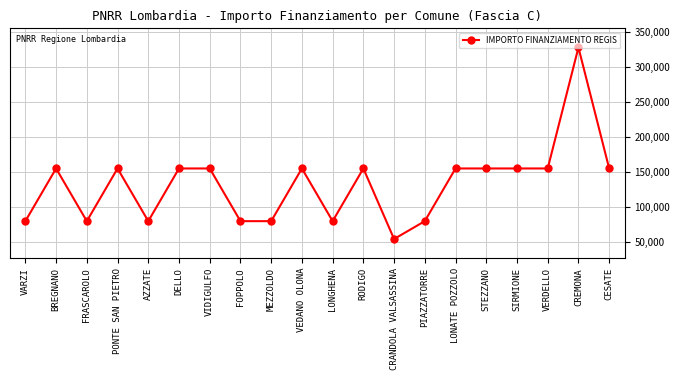

What is the difference between the values at CESATE and CRANDOLA VALSASSINA?

100822